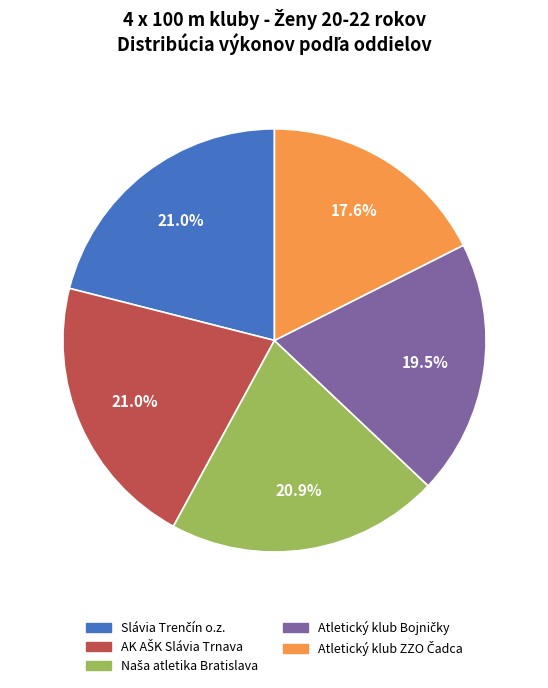

Is there any slice that represents more than half of the pie?

No